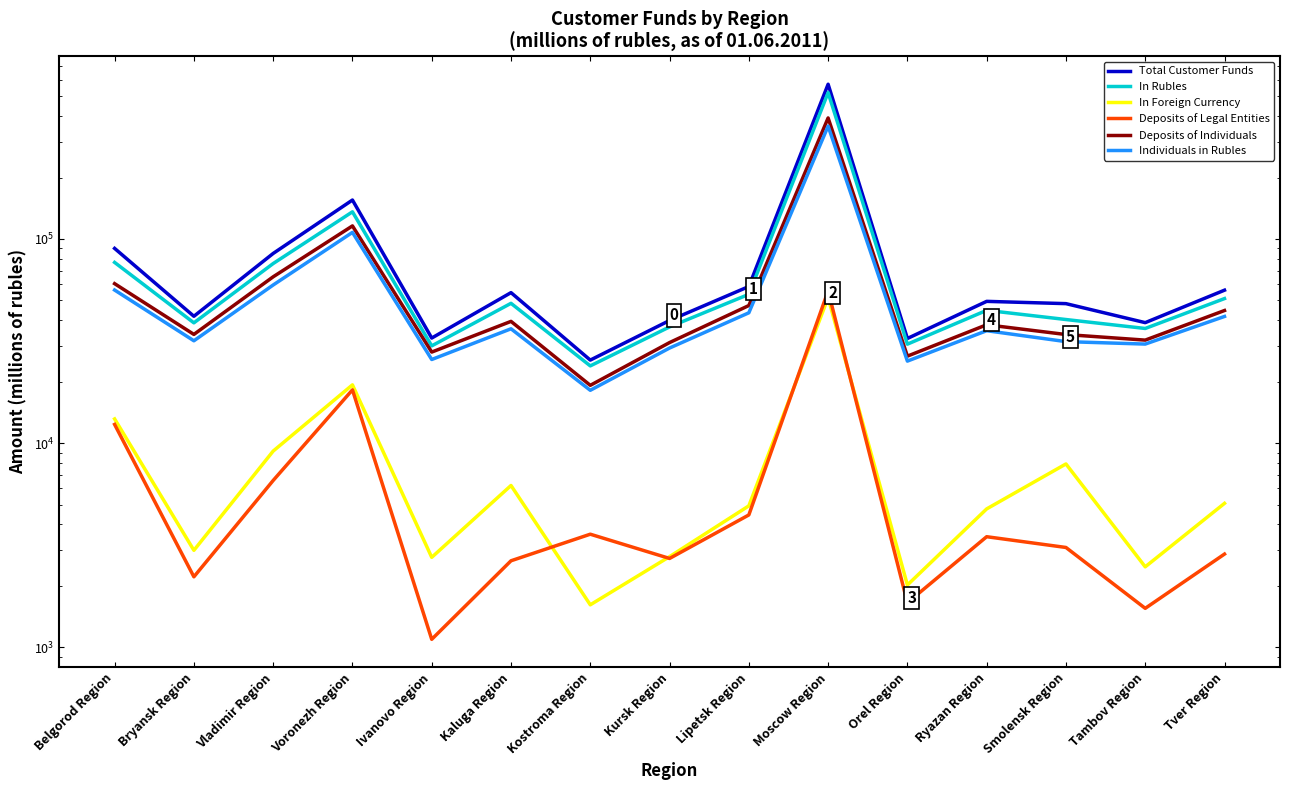

Reading left to right, list all the values displayed in this chart.

Total Customer Funds: Belgorod Region=89930	Bryansk Region=41828	Vladimir Region=84945	Voronezh Region=155143	Ivanovo Region=32722	Kaluga Region=54611	Kostroma Region=25521	Kursk Region=39886	Lipetsk Region=58511	Moscow Region=572568	Orel Region=32561	Ryazan Region=49489	Smolensk Region=48235	Tambov Region=38932	Tver Region=56142
In Rubles: Belgorod Region=76784	Bryansk Region=38841	Vladimir Region=75798	Voronezh Region=135840	Ivanovo Region=29962	Kaluga Region=48405	Kostroma Region=23905	Kursk Region=37104	Lipetsk Region=53578	Moscow Region=520967	Orel Region=30541	Ryazan Region=44723	Smolensk Region=40322	Tambov Region=36452	Tver Region=51068
In Foreign Currency: Belgorod Region=13146	Bryansk Region=2987	Vladimir Region=9147	Voronezh Region=19303	Ivanovo Region=2760	Kaluga Region=6206	Kostroma Region=1616	Kursk Region=2782	Lipetsk Region=4933	Moscow Region=51601	Orel Region=2020	Ryazan Region=4766	Smolensk Region=7913	Tambov Region=2480	Tver Region=5074
Deposits of Legal Entities: Belgorod Region=12354	Bryansk Region=2216	Vladimir Region=6567	Voronezh Region=18245	Ivanovo Region=1095	Kaluga Region=2655	Kostroma Region=3583	Kursk Region=2726	Lipetsk Region=4452	Moscow Region=55688	Orel Region=1654	Ryazan Region=3483	Smolensk Region=3085	Tambov Region=1553	Tver Region=2864
Deposits of Individuals: Belgorod Region=60428	Bryansk Region=34091	Vladimir Region=65279	Voronezh Region=115881	Ivanovo Region=27933	Kaluga Region=39490	Kostroma Region=19200	Kursk Region=31096	Lipetsk Region=47210	Moscow Region=391473	Orel Region=26685	Ryazan Region=38006	Smolensk Region=34047	Tambov Region=31967	Tver Region=44636
Individuals in Rubles: Belgorod Region=56229	Bryansk Region=31728	Vladimir Region=59517	Voronezh Region=107726	Ivanovo Region=25691	Kaluga Region=36322	Kostroma Region=18154	Kursk Region=29236	Lipetsk Region=43503	Moscow Region=357014	Orel Region=25231	Ryazan Region=35550	Smolensk Region=31431	Tambov Region=30572	Tver Region=41743